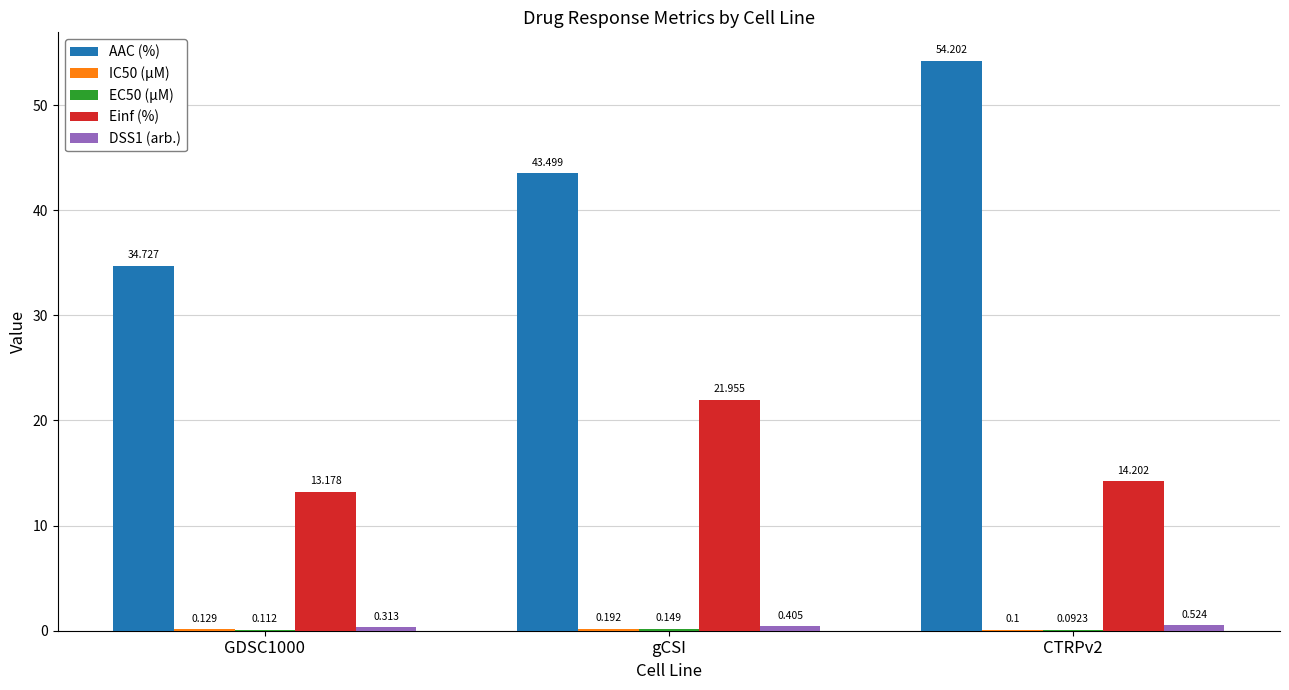

Which series has the largest total across all categories?

AAC (%)